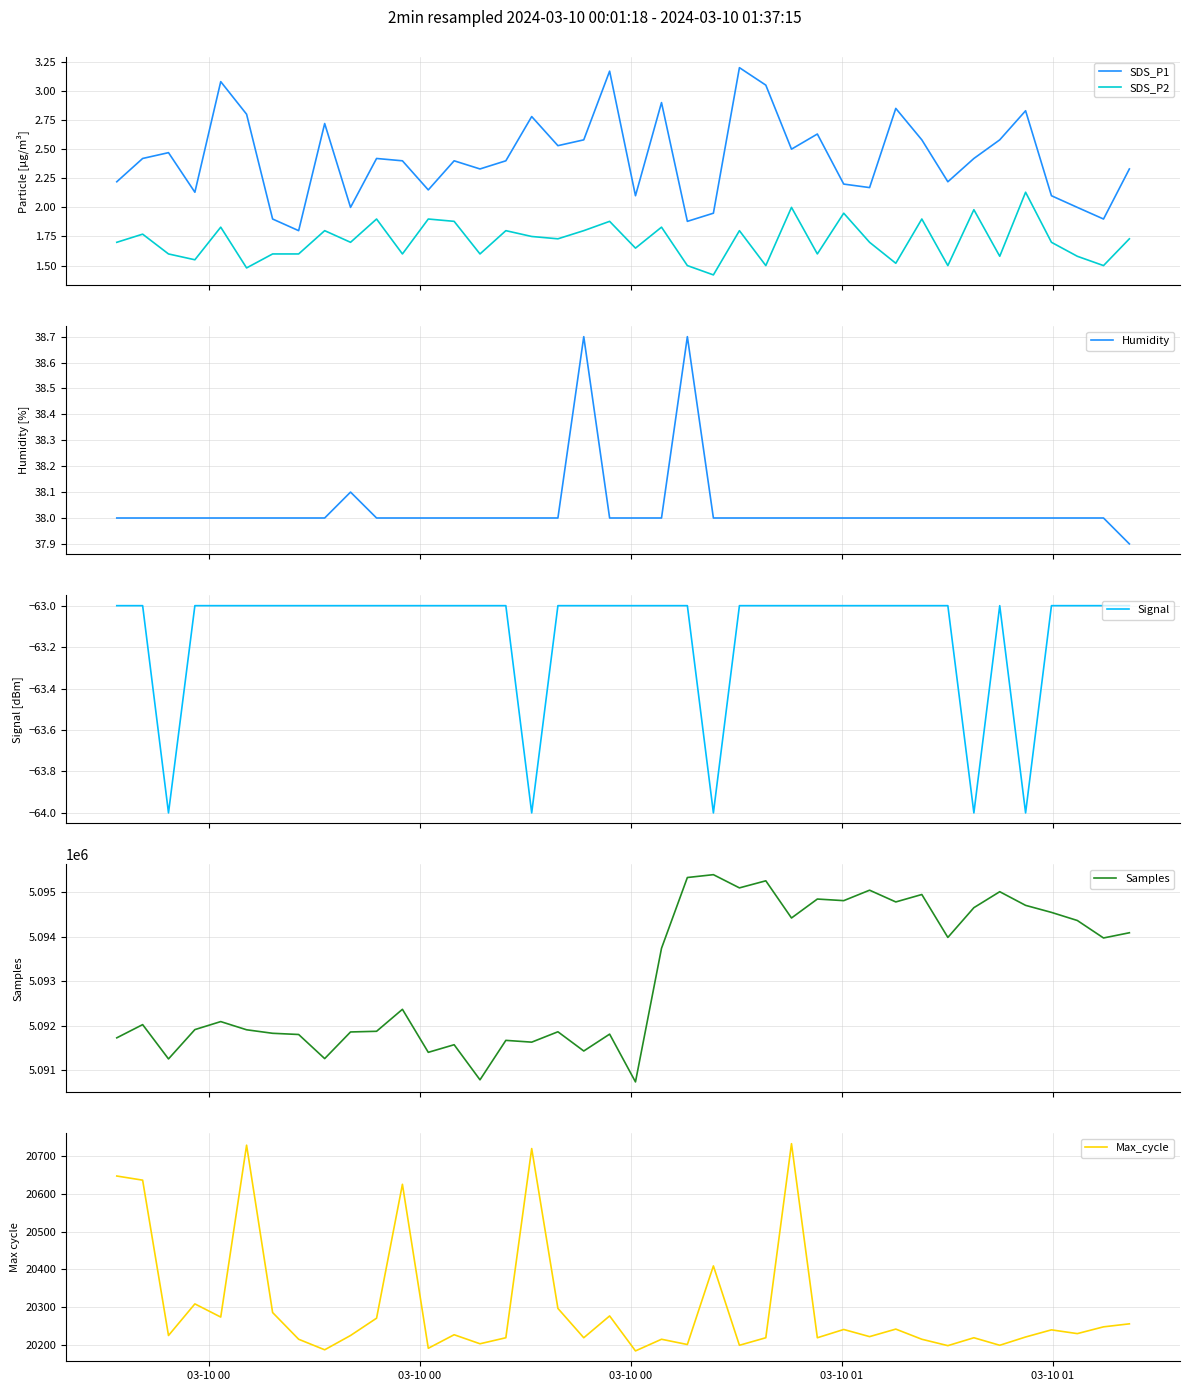

What is the minimum value for Max_cycle?

20183